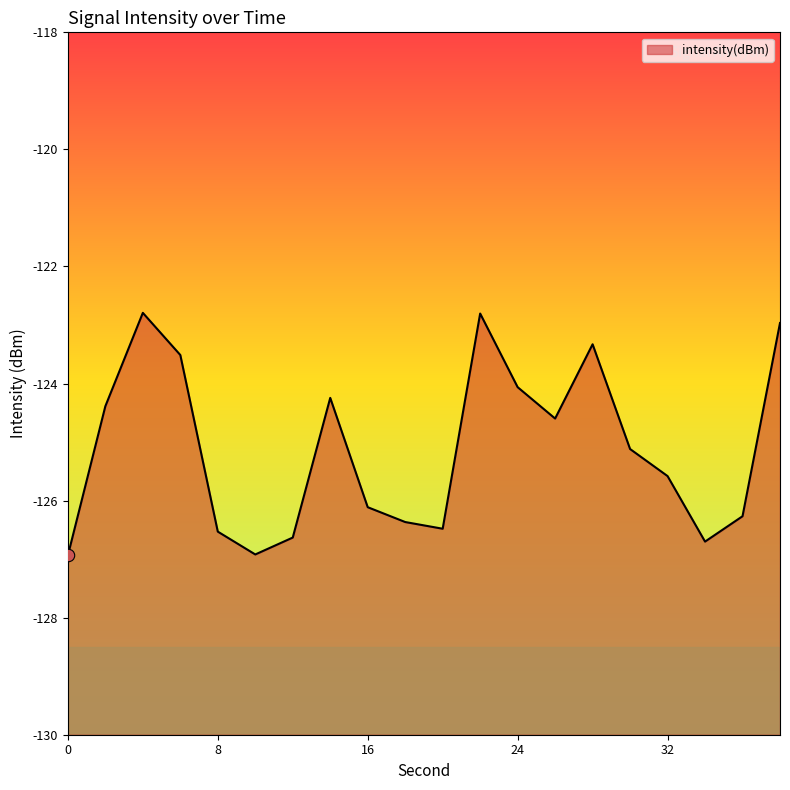

What is the change in value from 26 to 34?

-2.1